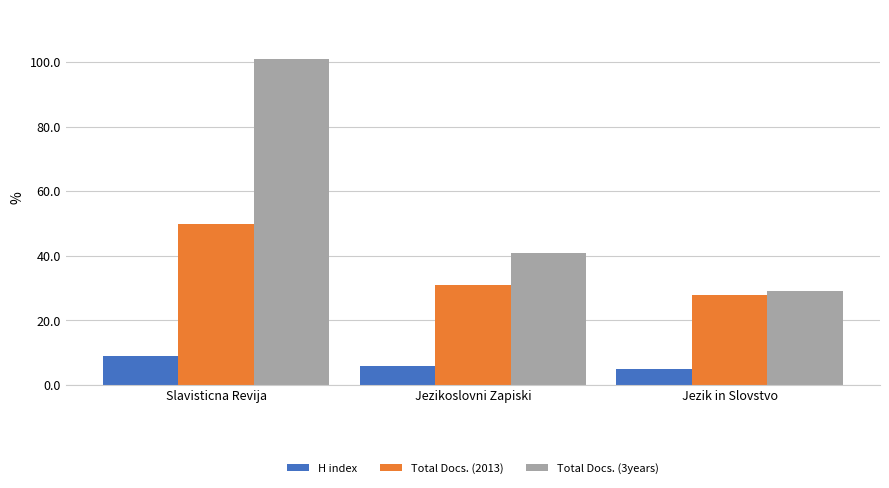

Reading left to right, what are all the values shown in this chart?

H index: Slavisticna Revija=9	Jezikoslovni Zapiski=6	Jezik in Slovstvo=5
Total Docs. (2013): Slavisticna Revija=50	Jezikoslovni Zapiski=31	Jezik in Slovstvo=28
Total Docs. (3years): Slavisticna Revija=101	Jezikoslovni Zapiski=41	Jezik in Slovstvo=29